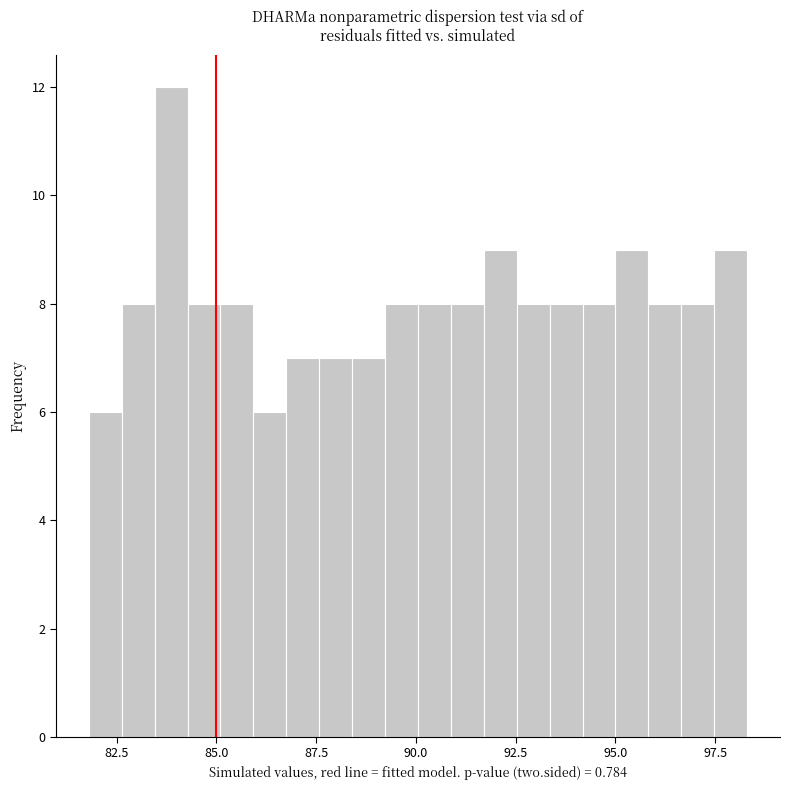

Read against the x-axis, roughly where is the centre of the tallest bar?

84.0